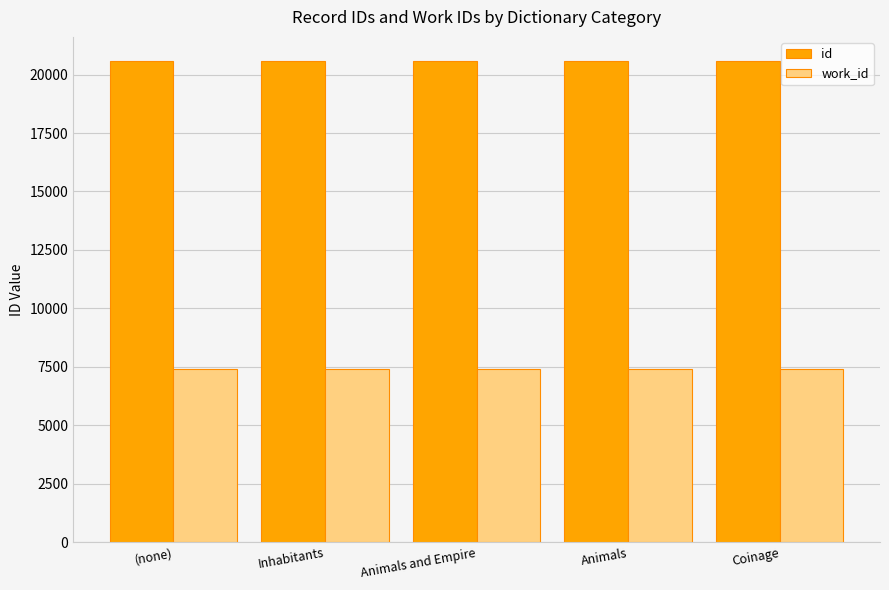

What is the sum of all work_id values?

37055.0